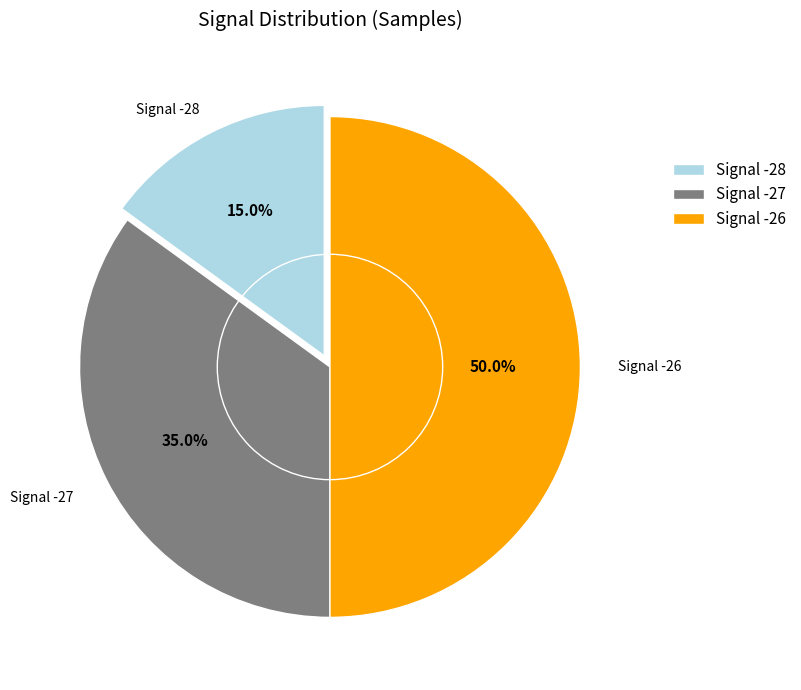

What is the largest slice in the pie chart?

Signal -26